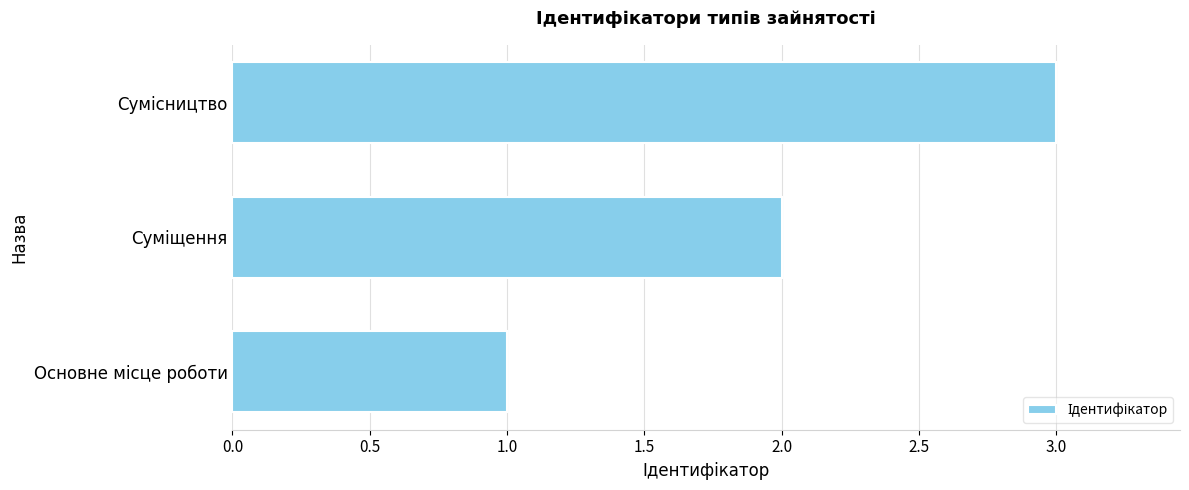

What is the sum of all values?

6